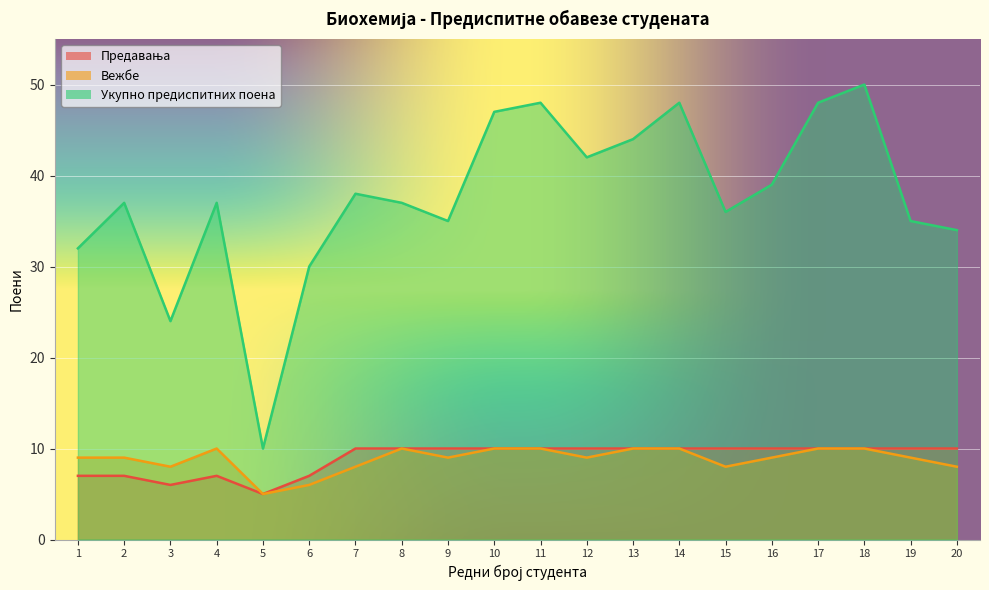

What is the sum of the Вежбе values at 11 and 19?

19